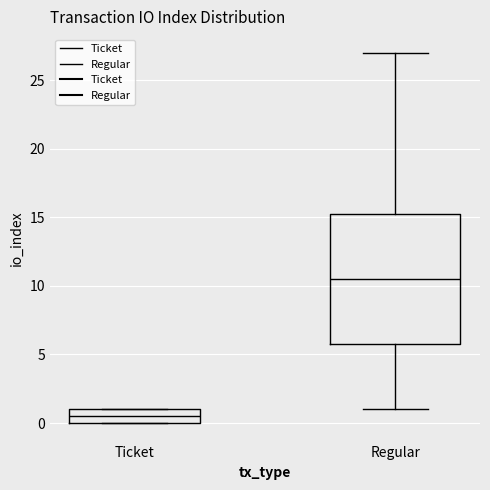

Which box is the tallest, from its lower edge to its upper edge?

Regular